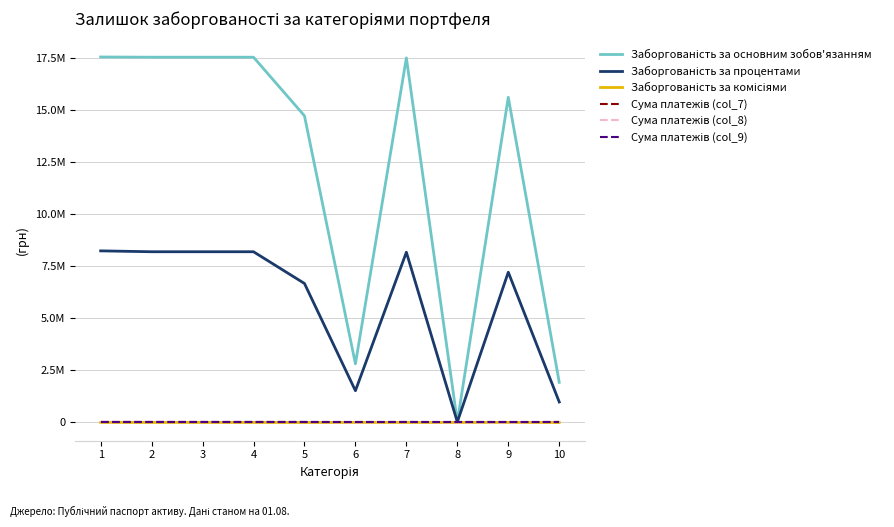

What are all the series names shown in the legend?

Заборгованість за основним зобов'язанням, Заборгованість за процентами, Заборгованість за комісіями, Сума платежів (col_7), Сума платежів (col_8), Сума платежів (col_9)